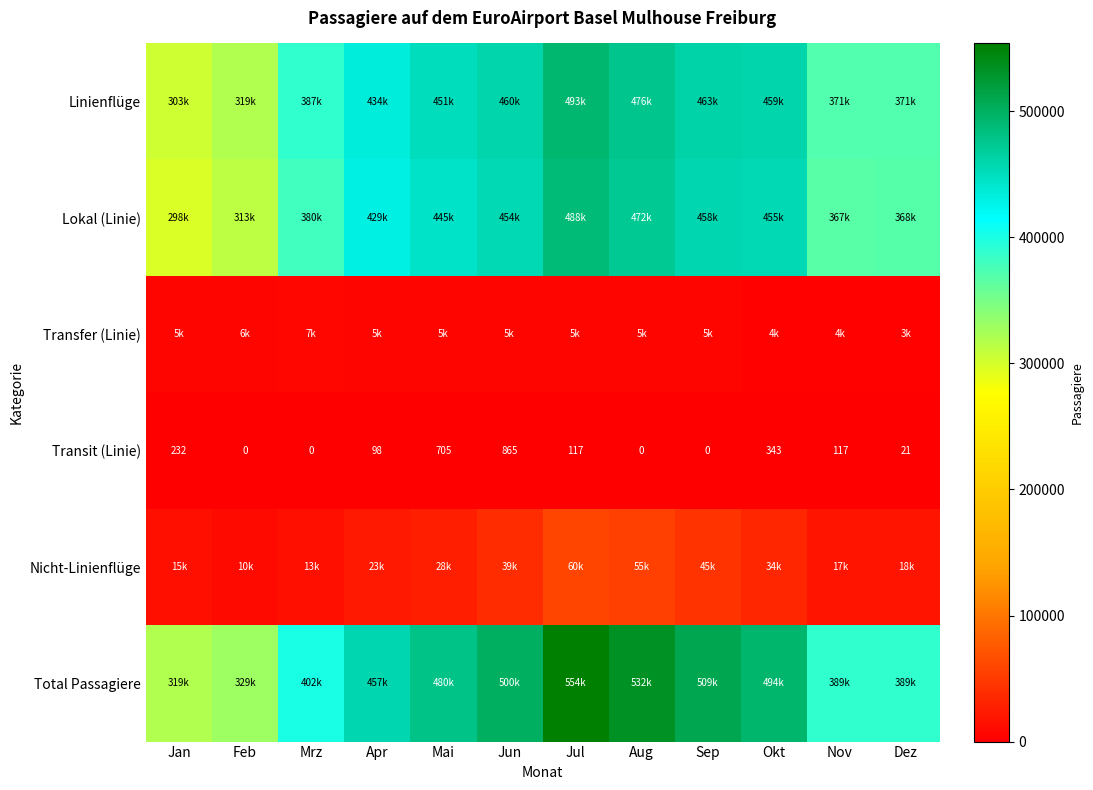

Read the Transit (Linie) value at Jul, to the nearest 10.

120